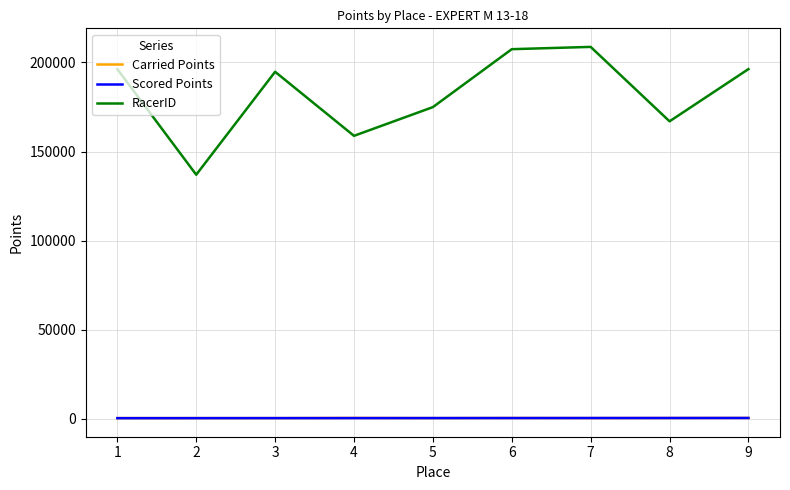

What is the greatest value displayed?

208750.0